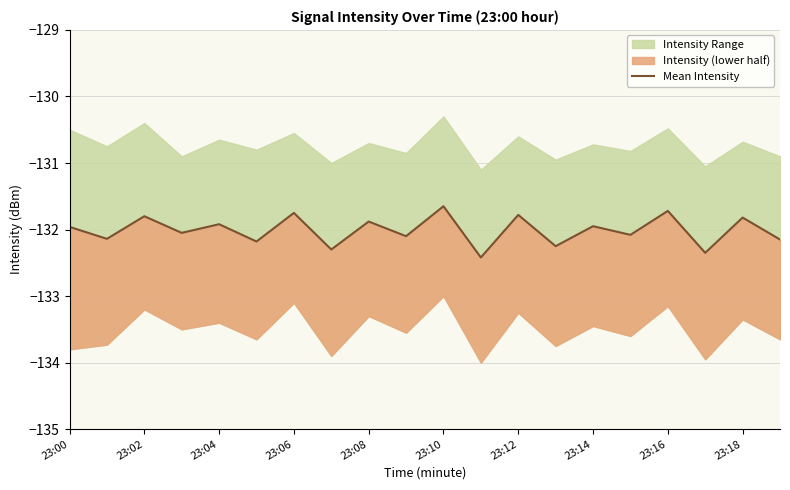

What position from the left is 15?

16